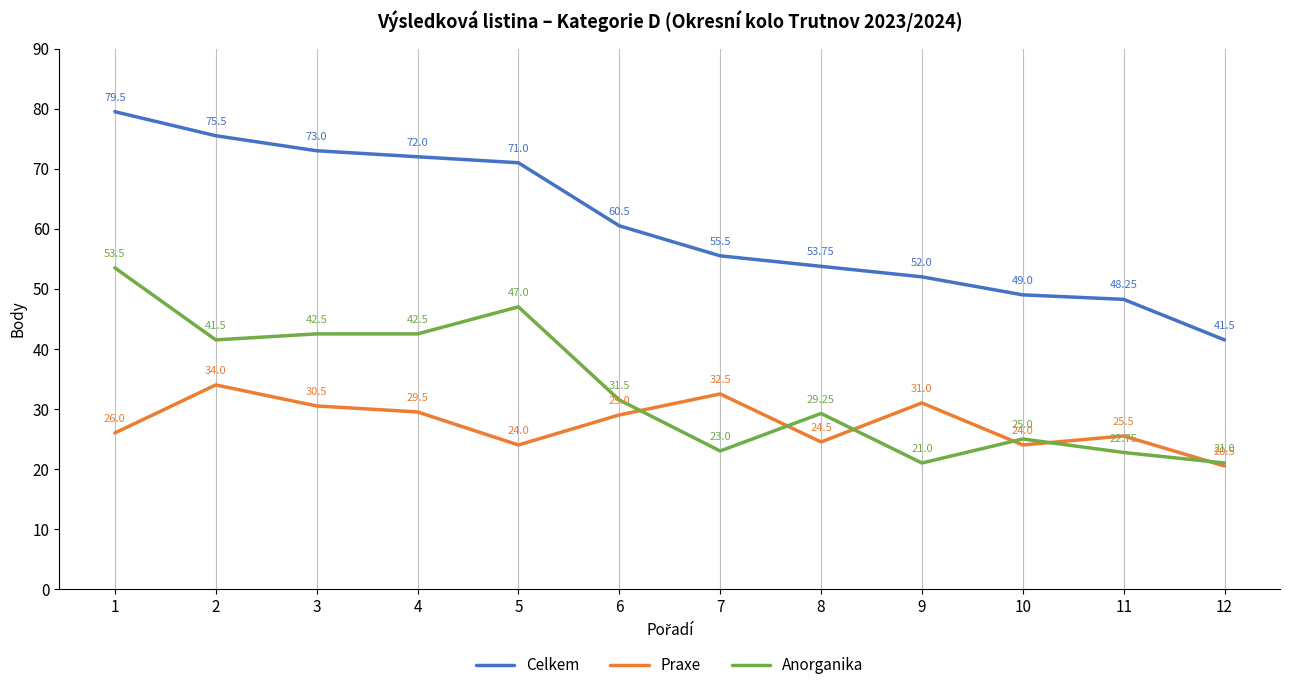

What is the difference between the highest and lowest values at 5?

47.0